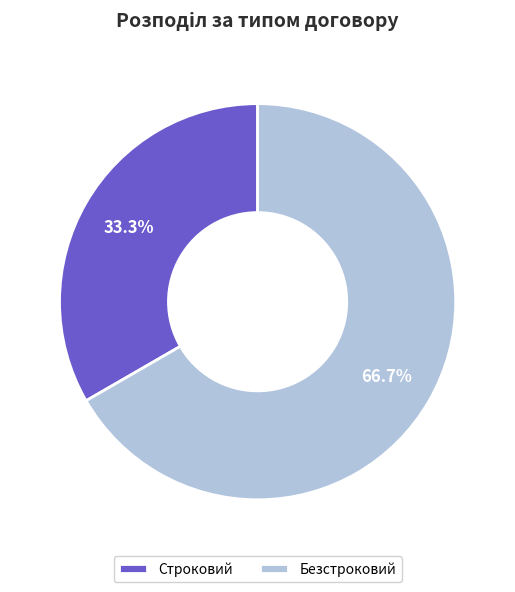

What percentage is NOT represented by Безстроковий?

33.3%